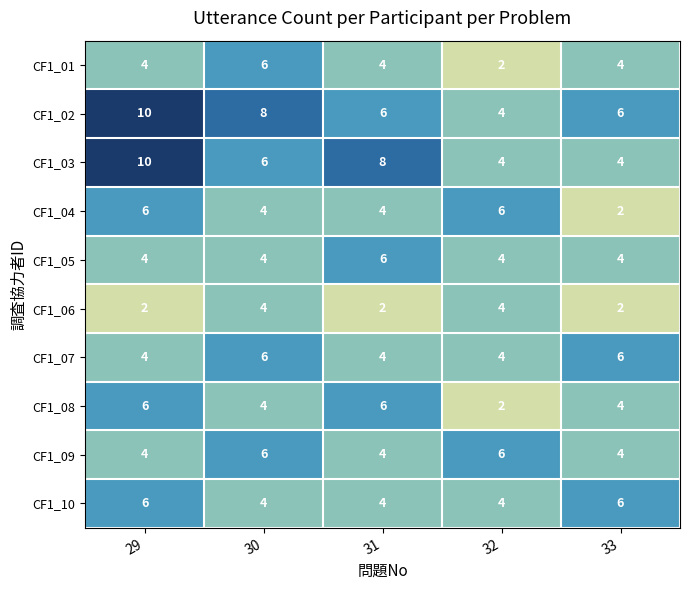

Between 31 and 33, which series saw the biggest shift?

CF1_03